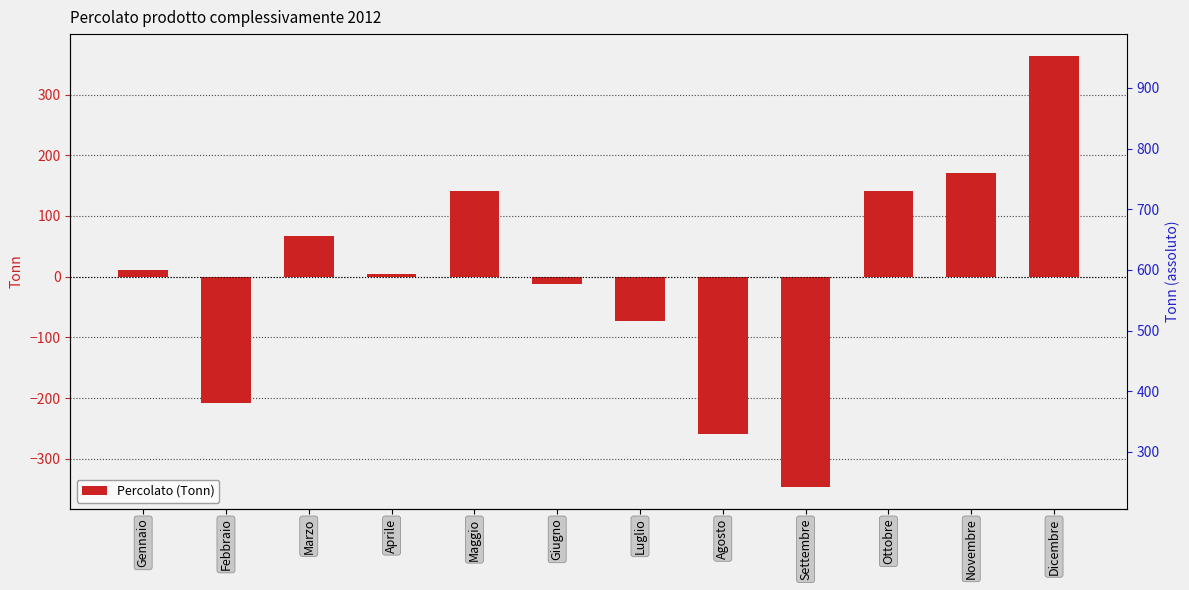

List the labels in order of value, smallest first.

Settembre, Agosto, Febbraio, Luglio, Giugno, Aprile, Gennaio, Marzo, Ottobre, Maggio, Novembre, Dicembre